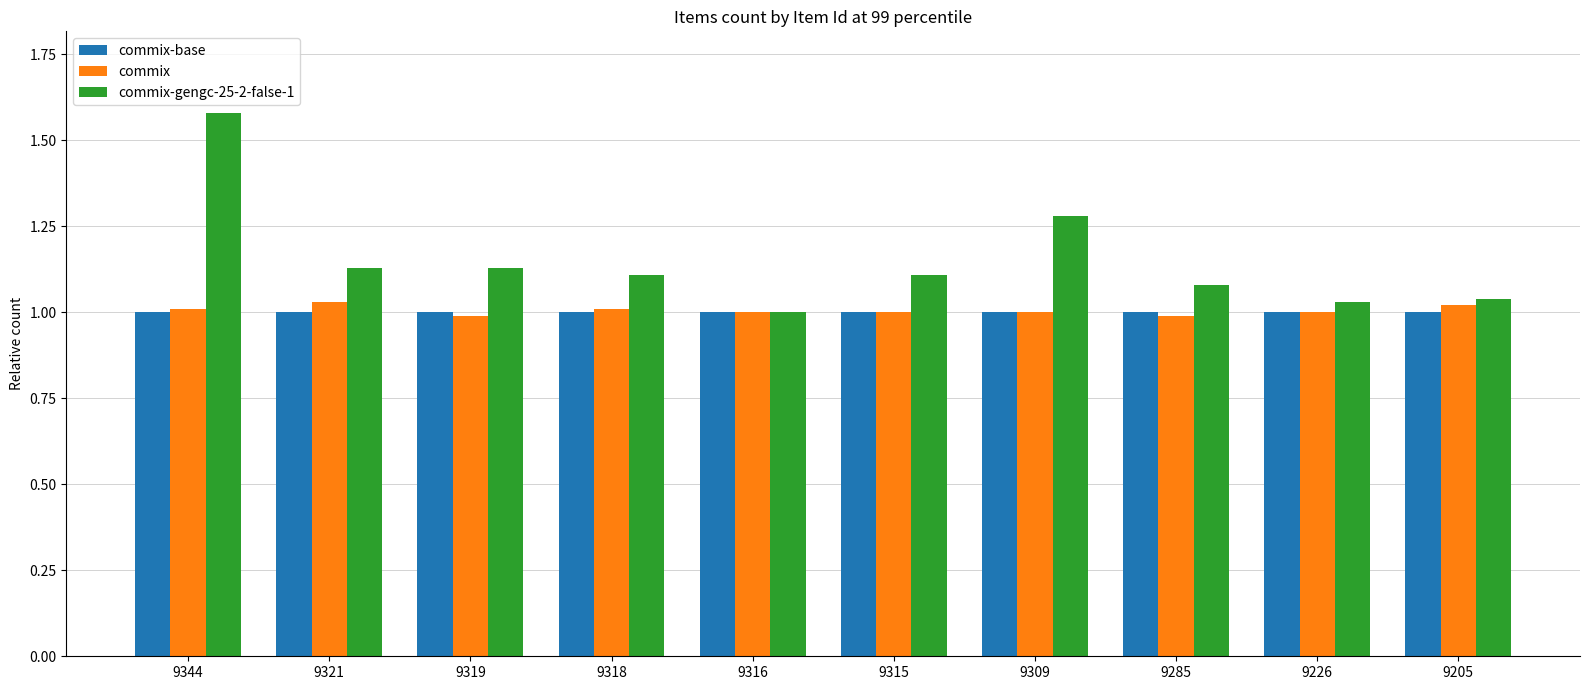

List the series in order of their peak value, highest first.

commix-gengc-25-2-false-1, commix, commix-base